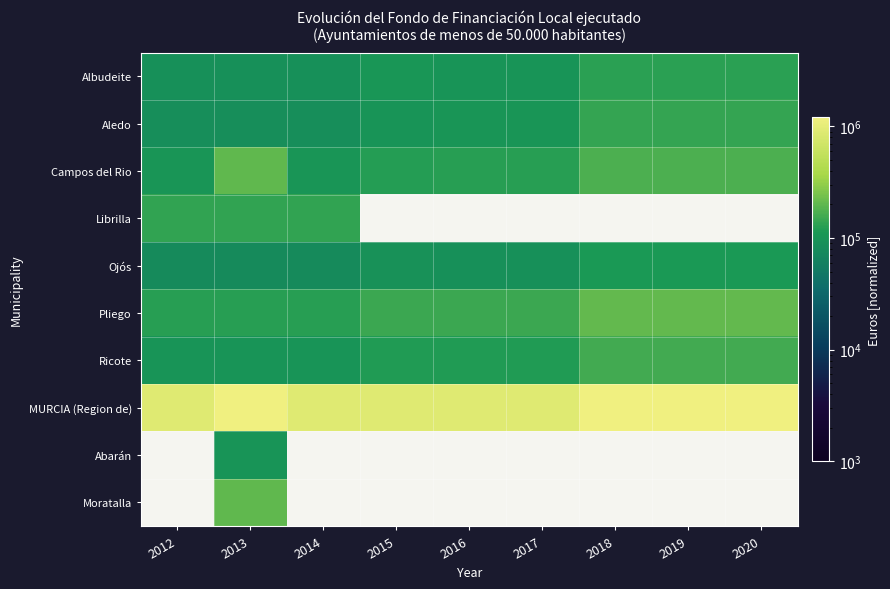

Which series has the largest total across all categories?

MURCIA (Region de)